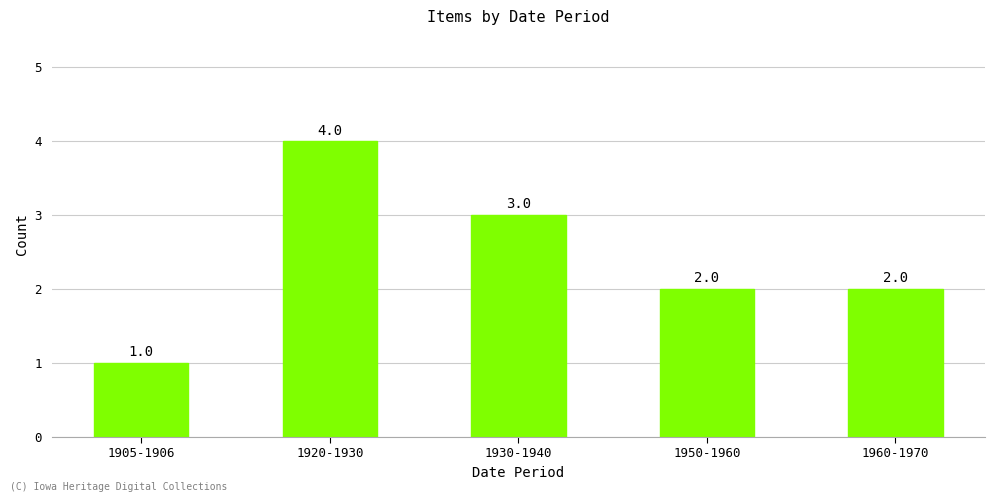

Approximately how many times larger is the value at 1960-1970 compared to 1930-1940?

0.7